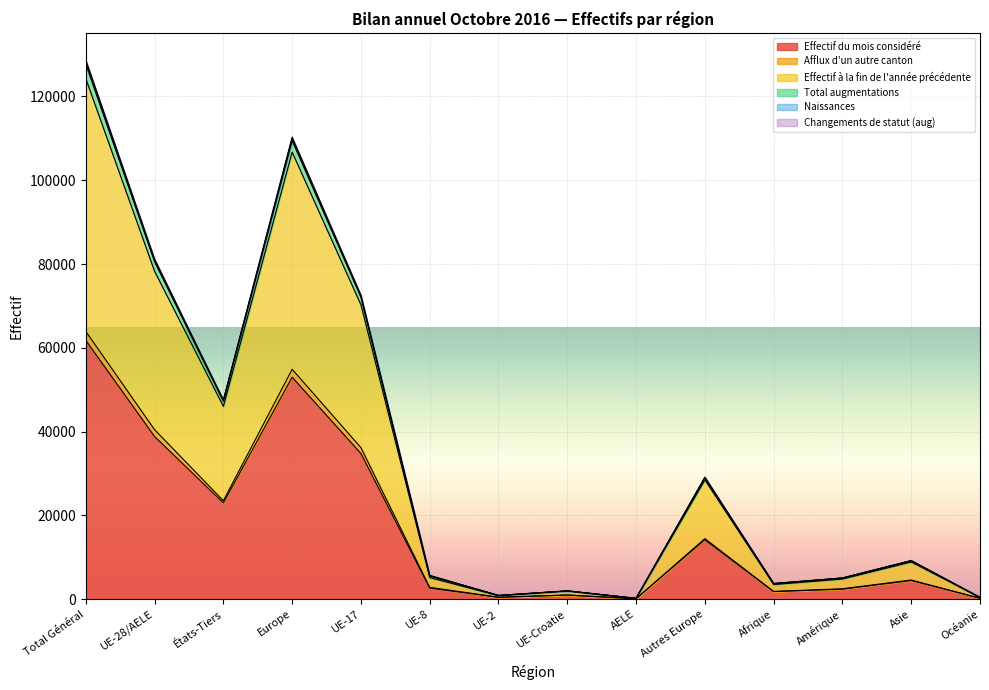

At which label does Naissances first exceed 9172?

Total Général